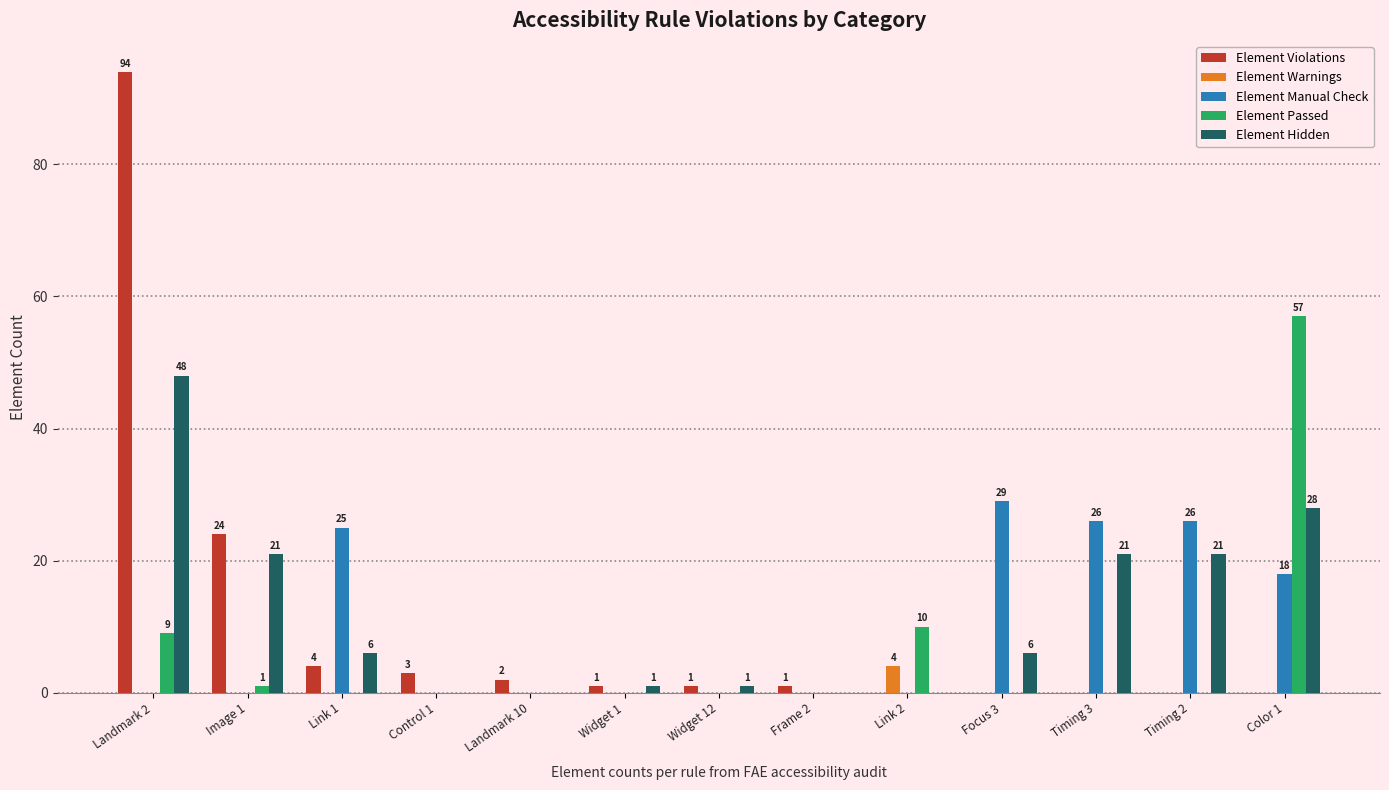

The value of Element Hidden at Image 1 is 21. True or false?

True